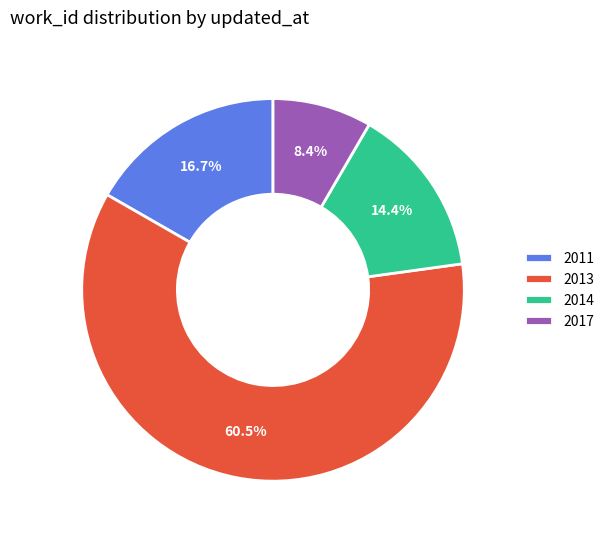

What is the smallest slice in the pie chart?

2017